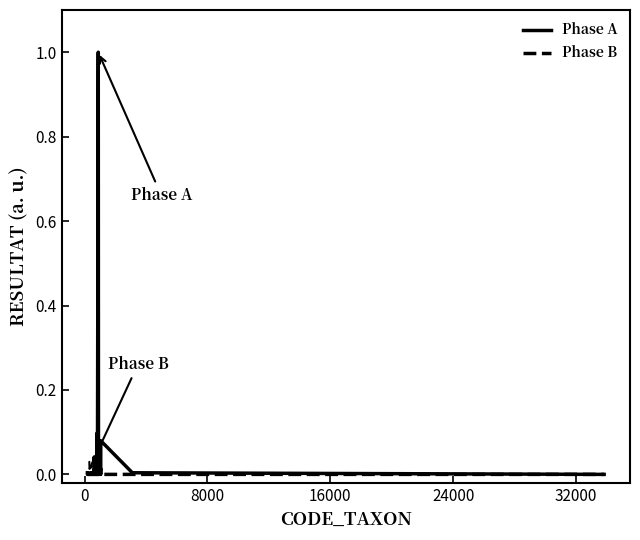

What is the difference between the maximum and minimum values in the Phase A series?

1.0